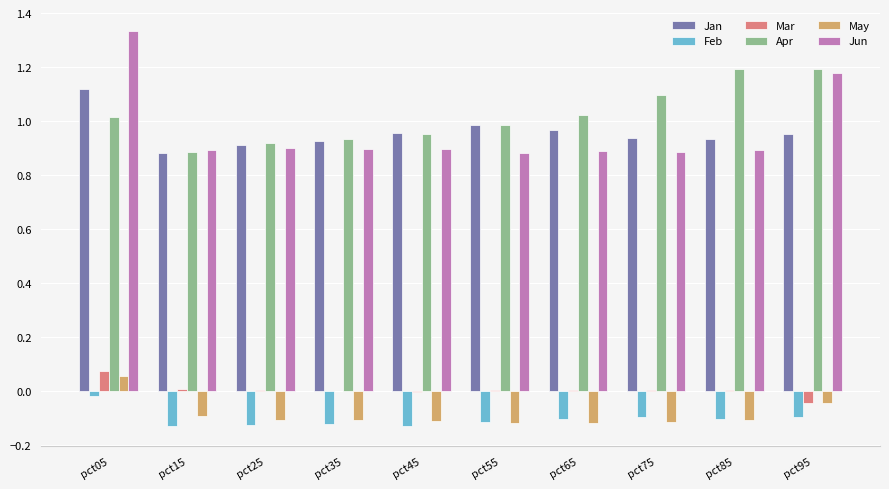

True or false: Apr has a value of 0.9 at pct35.

True